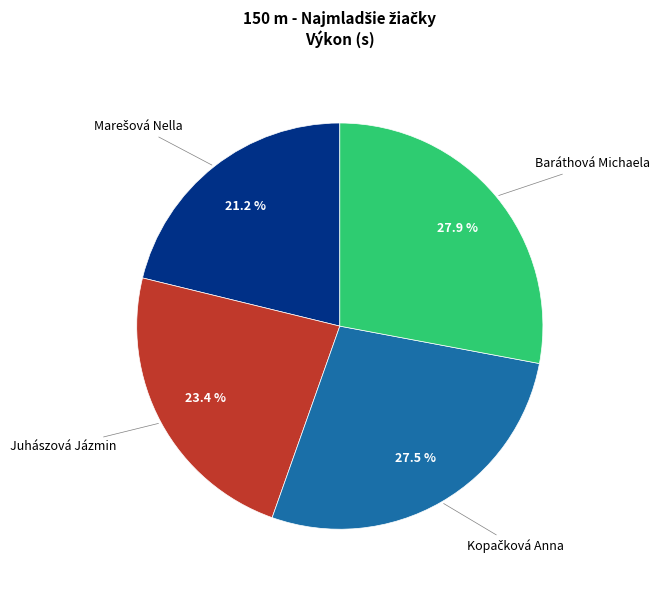

Is there any slice that represents more than half of the pie?

No